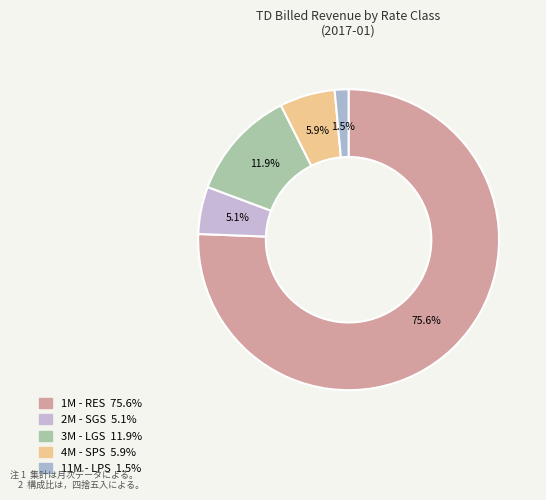

To the nearest percent, what portion does 1M - RES represent?

76%